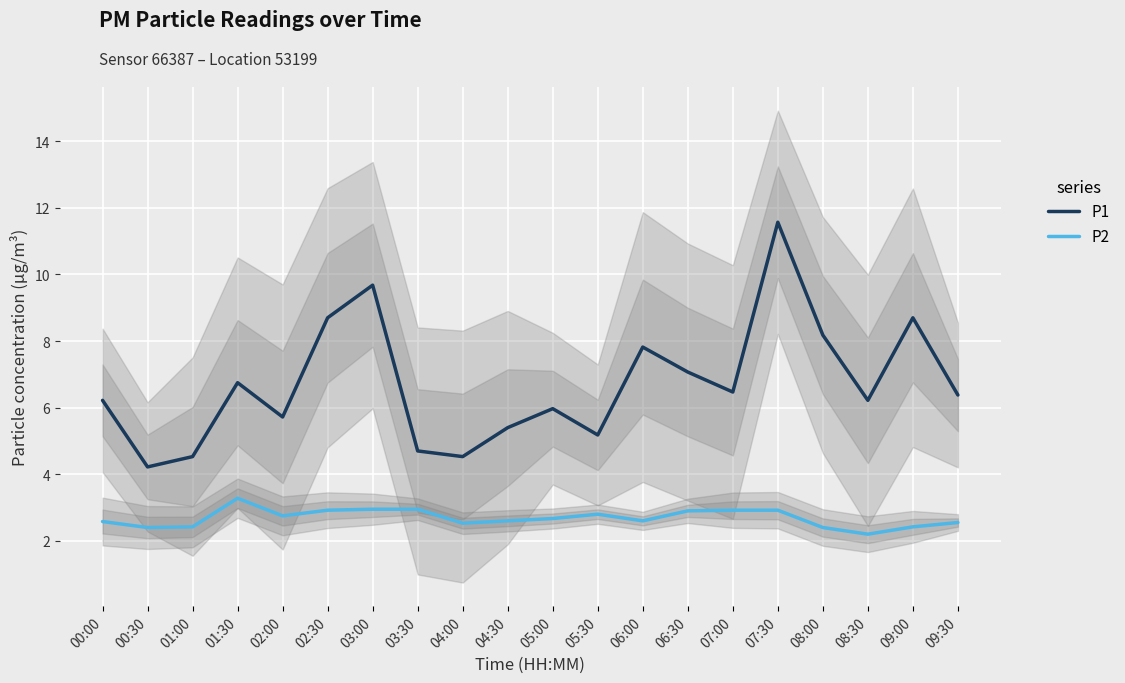

At which label does P2 reach its minimum?

08:30